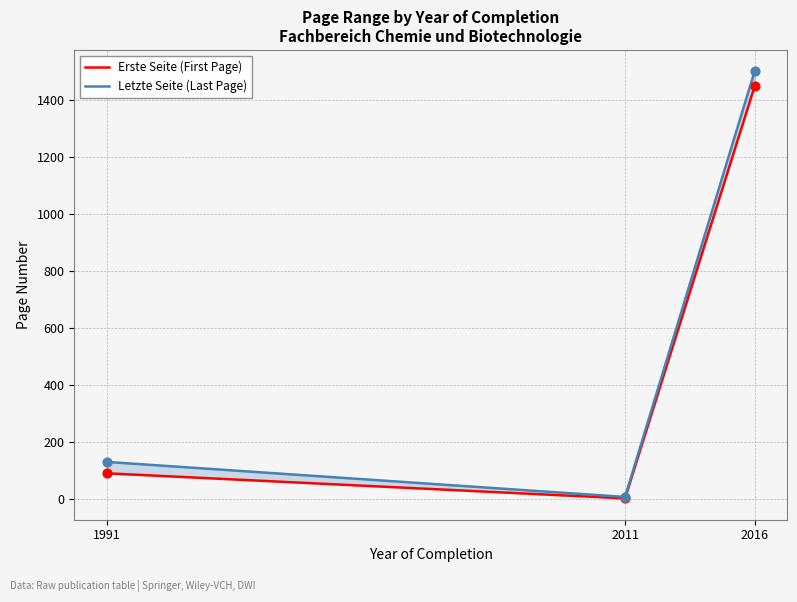

Which series has the largest total across all categories?

Letzte Seite (Last Page)